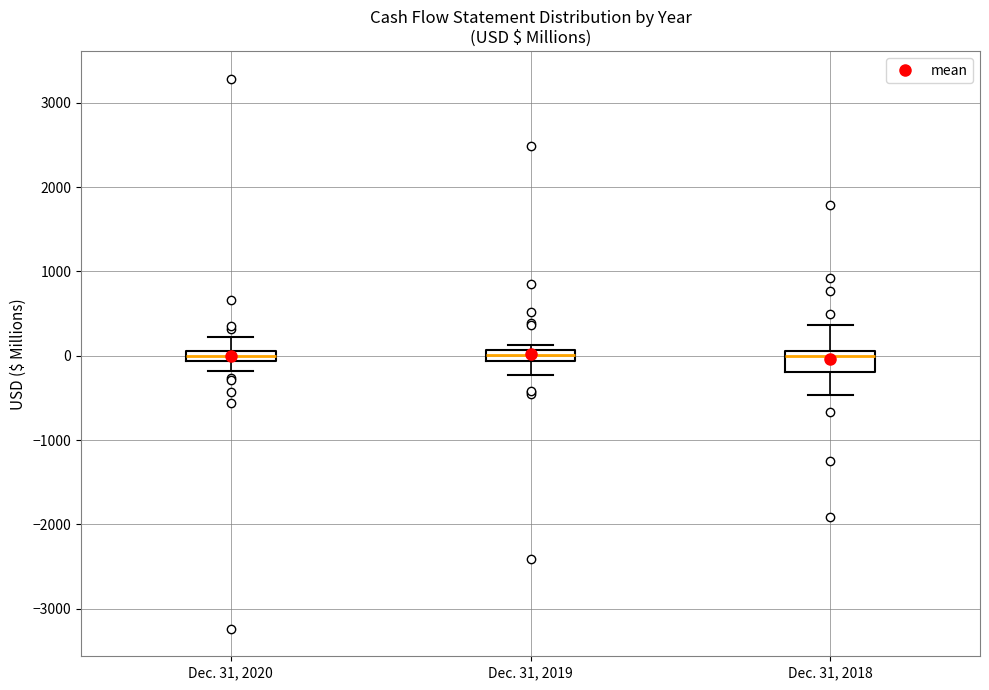

Comparing the boxes themselves (not the whiskers), which one is the tallest?

Dec. 31, 2018